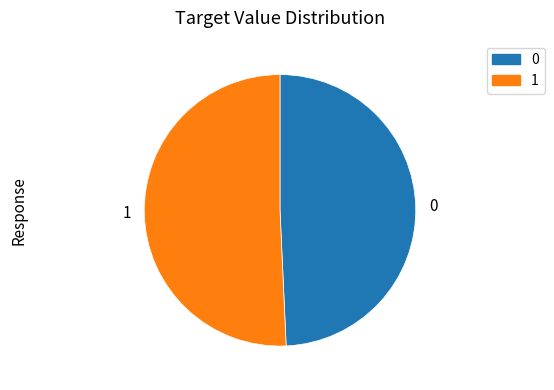

Which category has the biggest portion of the pie?

1